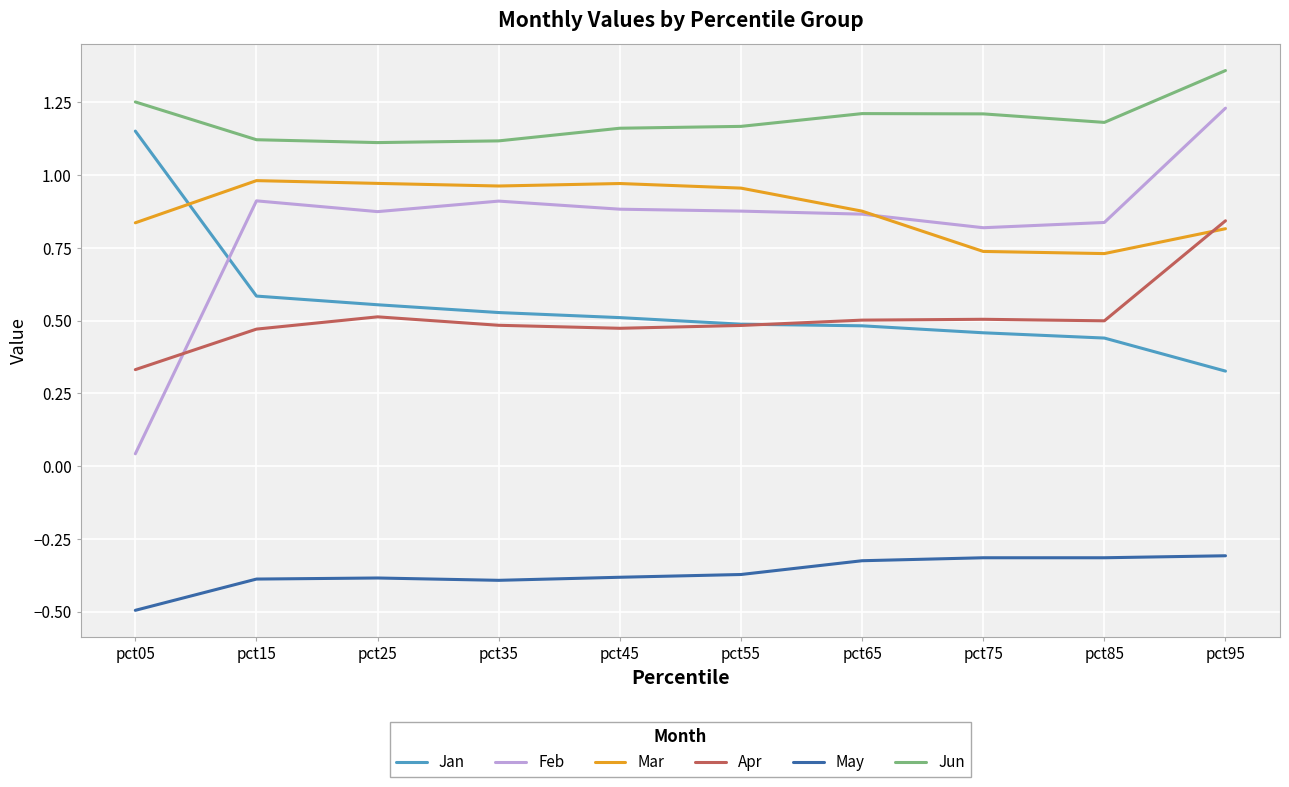

At which category does the chart reach its peak across all series?

pct95